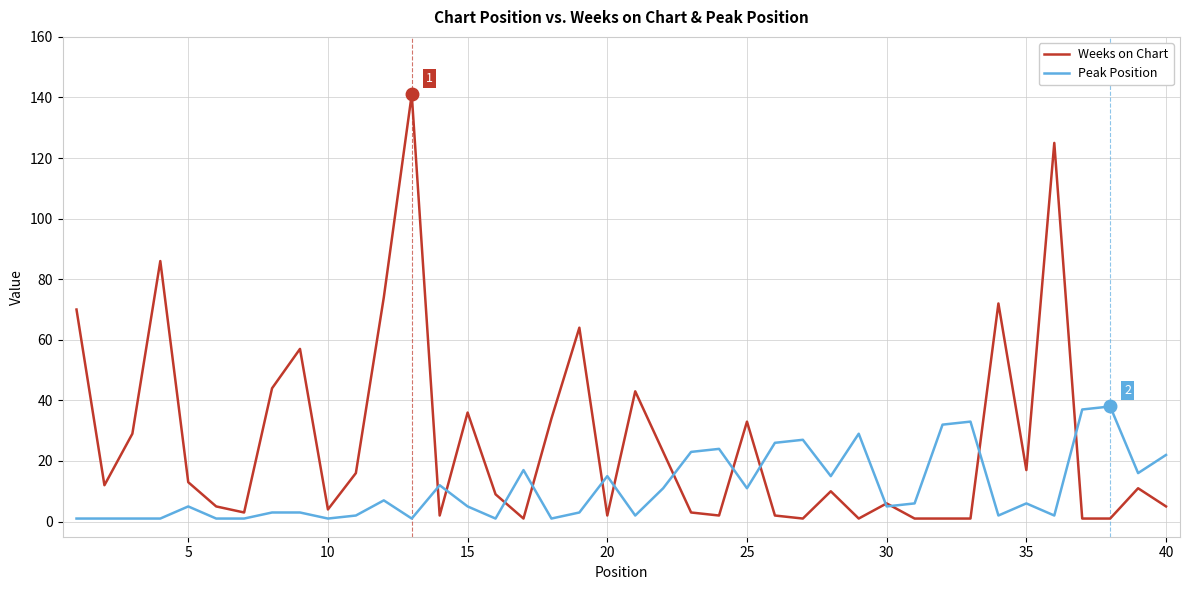

Reading left to right, what are all the values shown in this chart?

Weeks on Chart: 70	12	29	86	13	5	3	44	57	4	16	74	141	2	36	9	1	34	64	2	43	23	3	2	33	2	1	10	1	6	1	1	1	72	17	125	1	1	11	5
Peak Position: 1	1	1	1	5	1	1	3	3	1	2	7	1	12	5	1	17	1	3	15	2	11	23	24	11	26	27	15	29	5	6	32	33	2	6	2	37	38	16	22